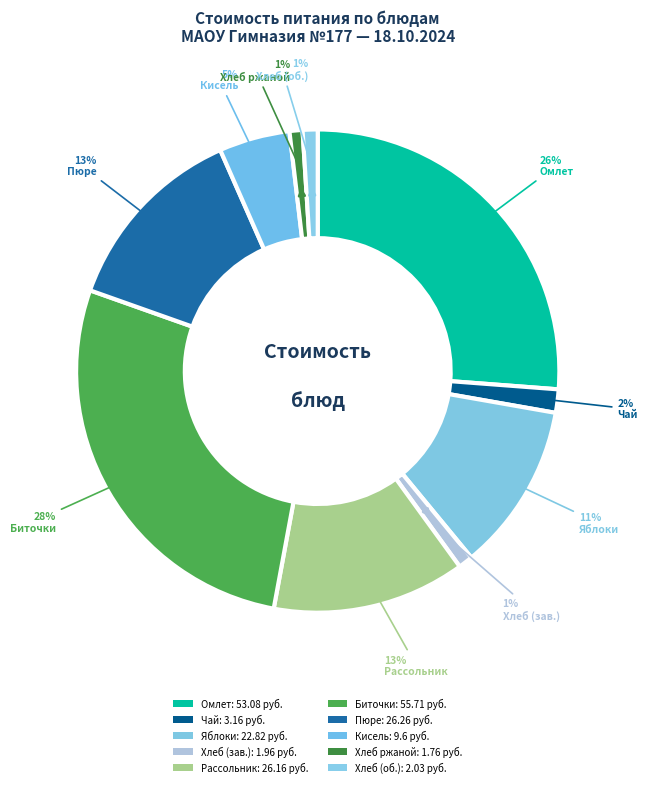

How many slices are in this pie chart?

10